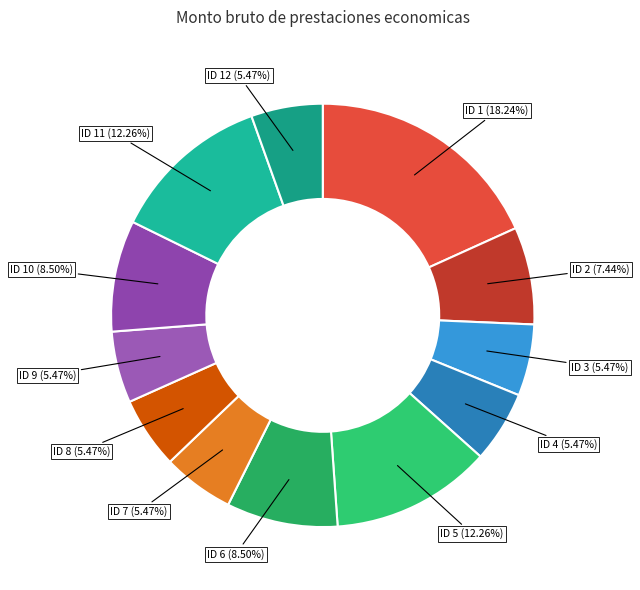

What is the largest slice in the pie chart?

ID 1